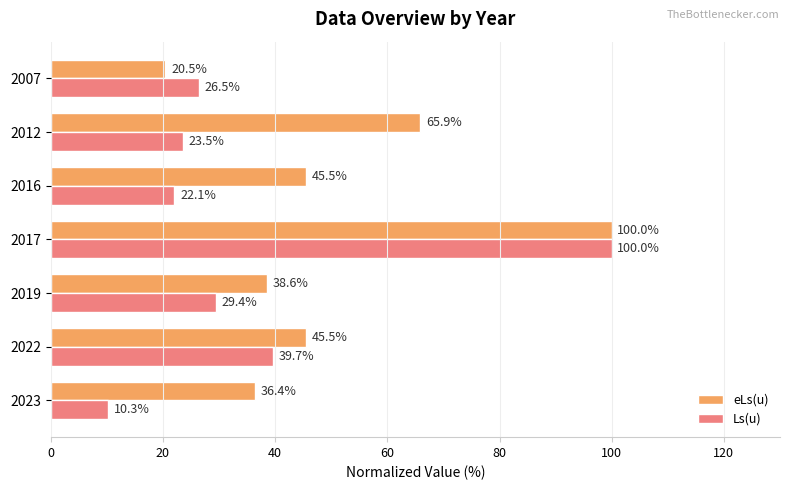

Rank the series at 2023 from highest to lowest value.

eLs(u), Ls(u)